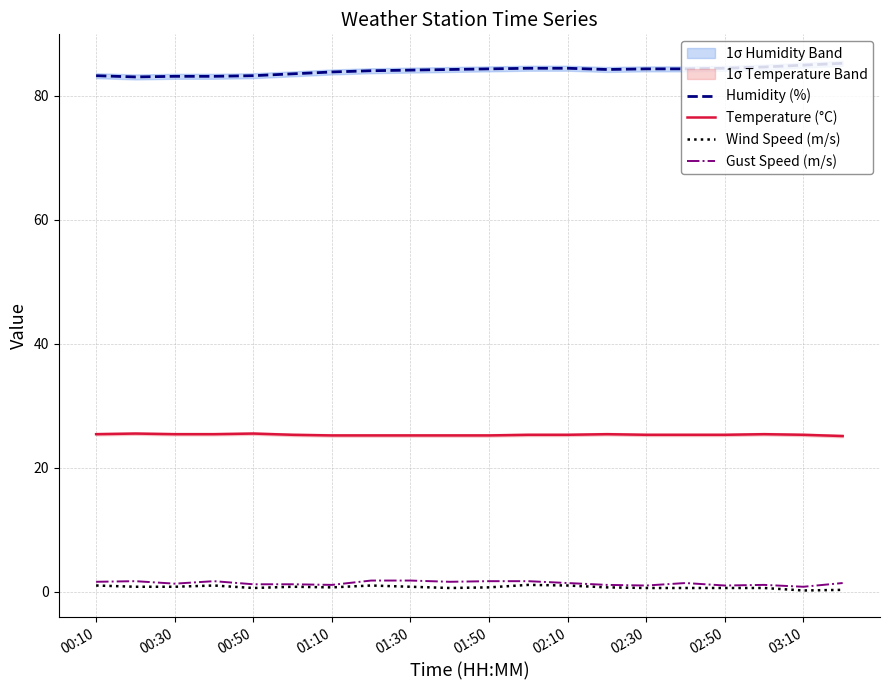

True or false: Gust Speed (m/s) and Temperature (°C) cross at least once.

False